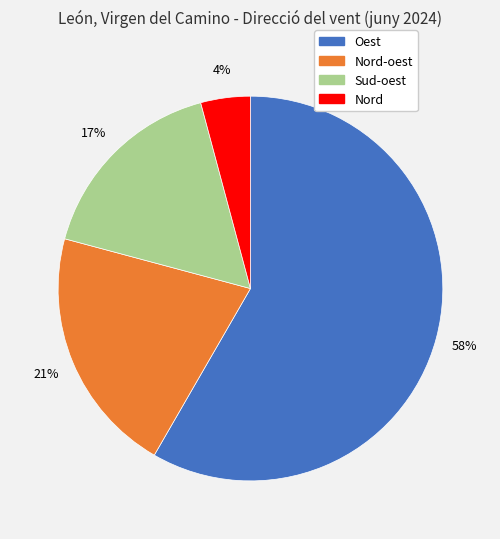

Is the sum of Sud-oest and Nord greater than half?

No